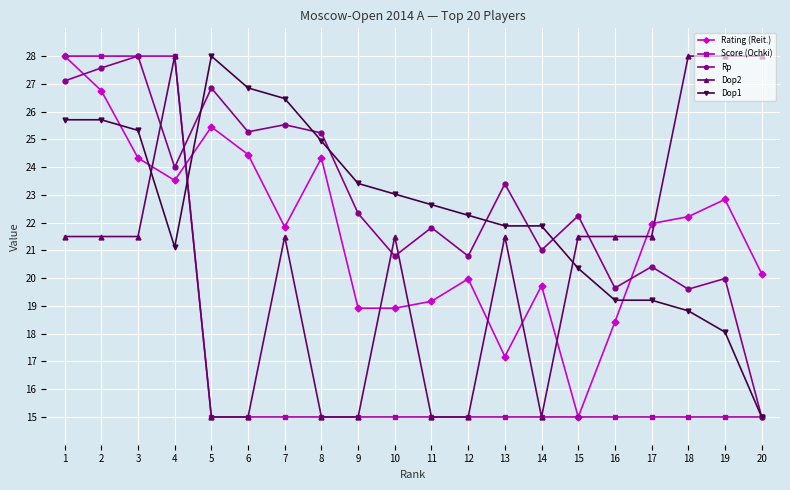

Is the value of Rp at 20 greater than the value of Dop1 at 11?

No